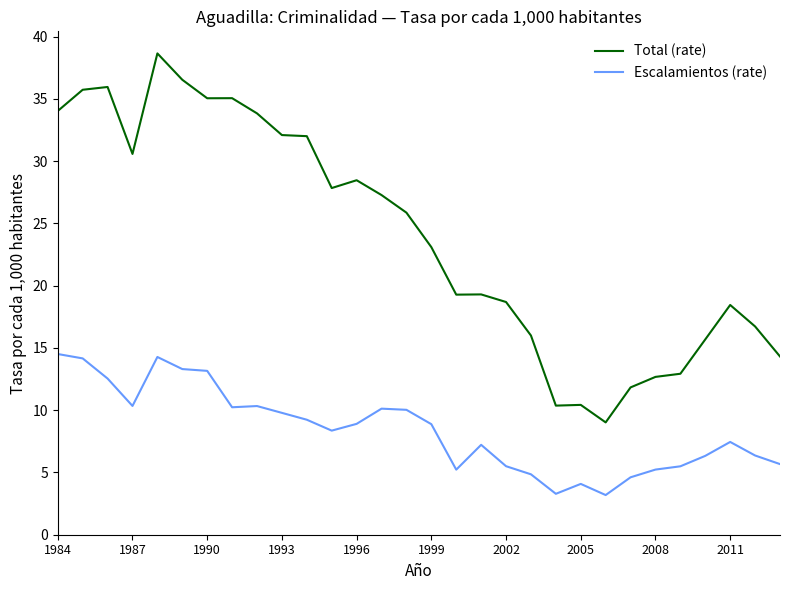

Which series has the largest total across all categories?

Total (rate)